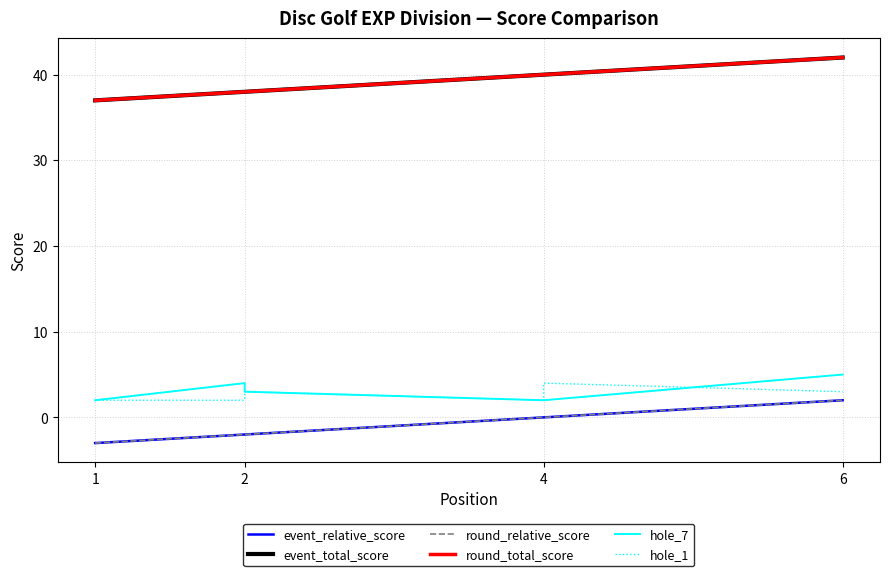

True or false: round_total_score has a value of 40 at 4.

True